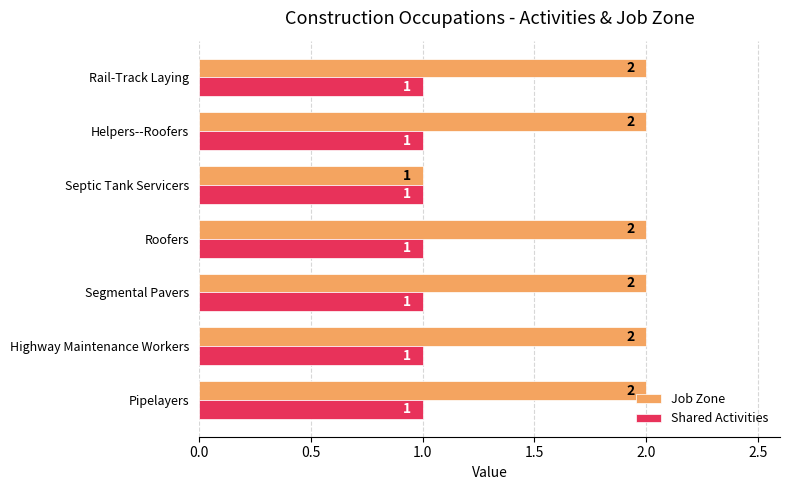

How many Job Zone values are between 2 and 3?

6